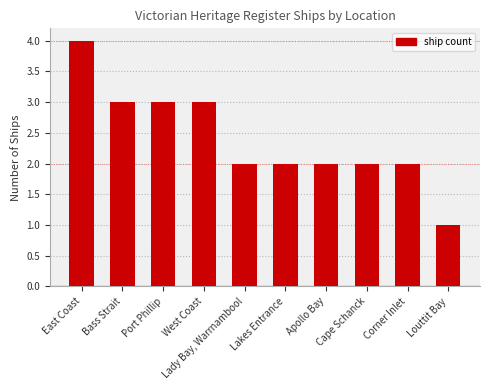

What is the label of the 8th bar from the right?

Port Phillip